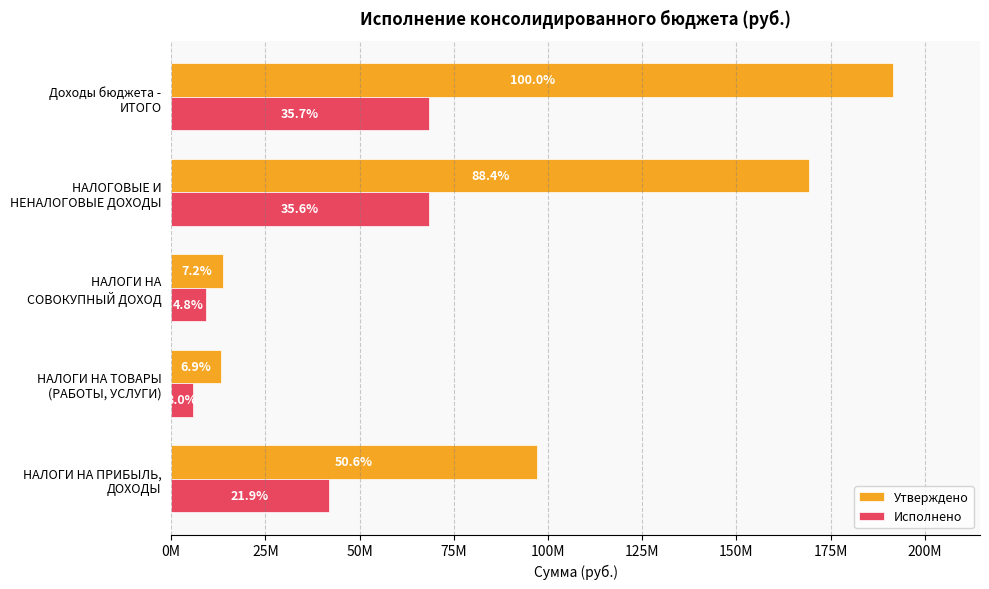

Which series has the largest range (max minus min)?

Утверждено